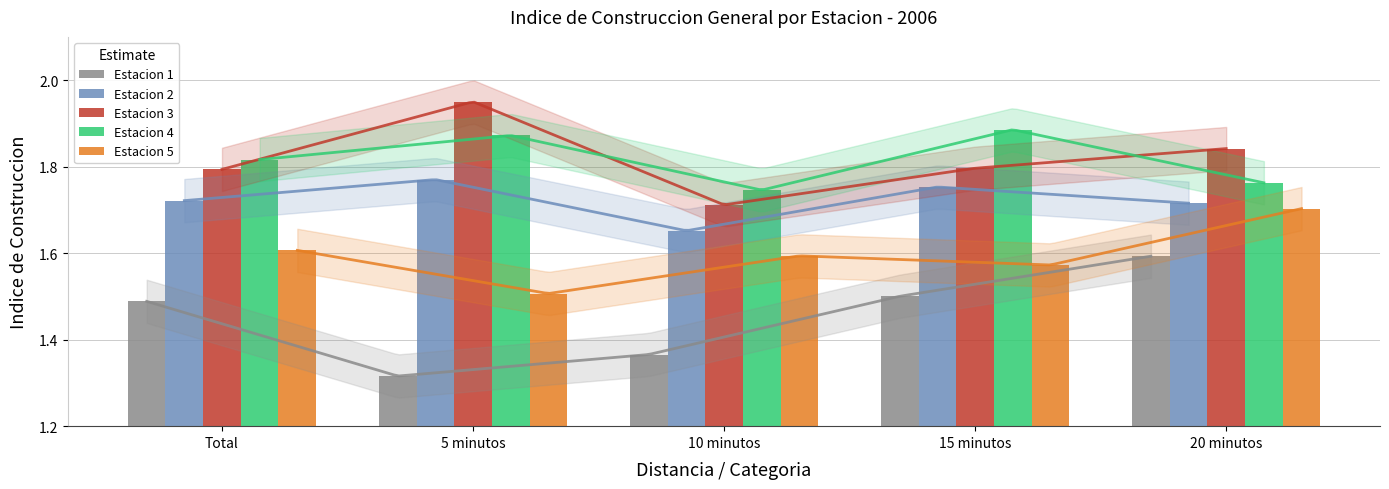

What is the difference between the highest and lowest values at 10 minutos?

0.4